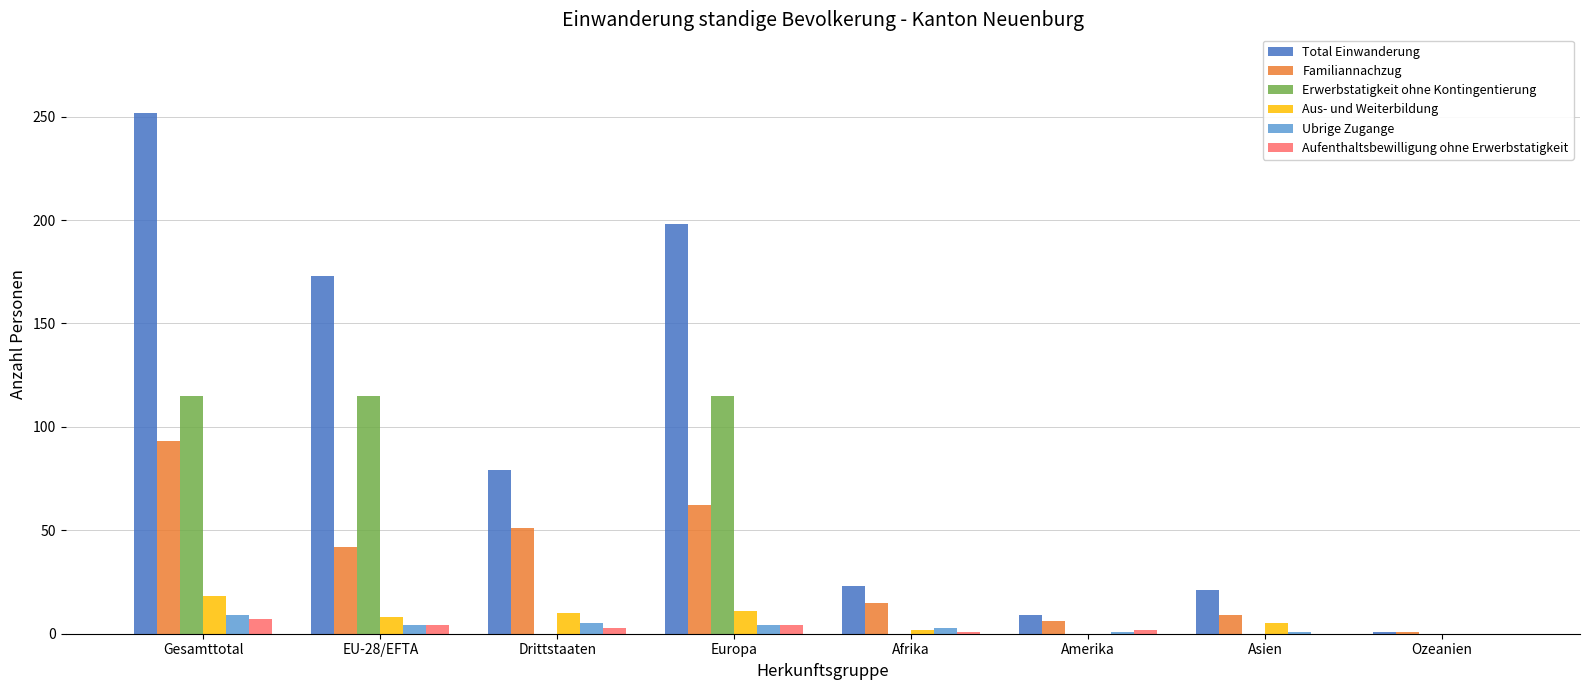

Which category has the highest value across all series?

Gesamttotal